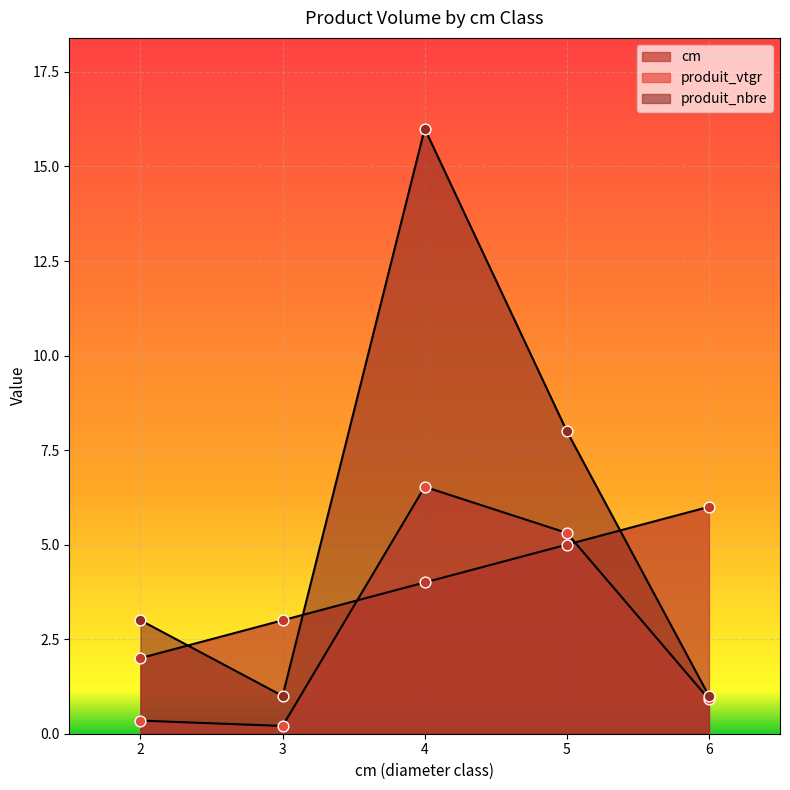

Is the value of produit_nbre at 5 greater than the value of cm at 3?

Yes